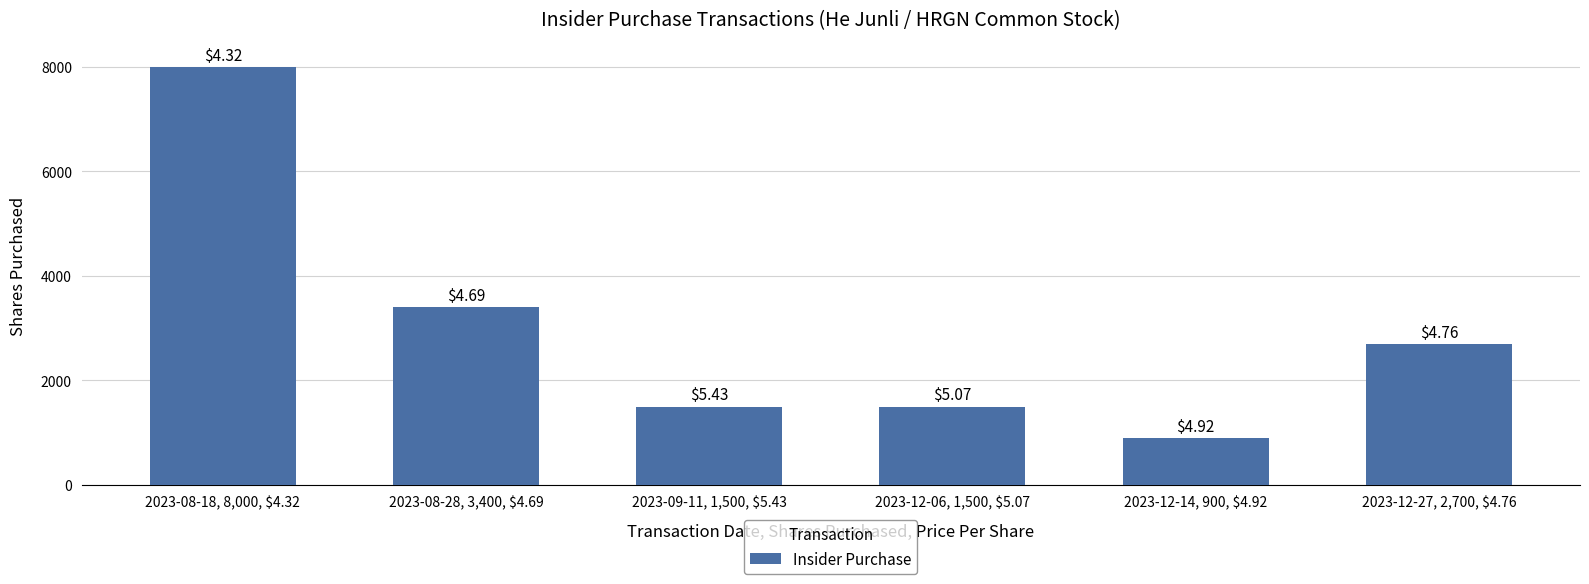

How many bars are there in total?

6